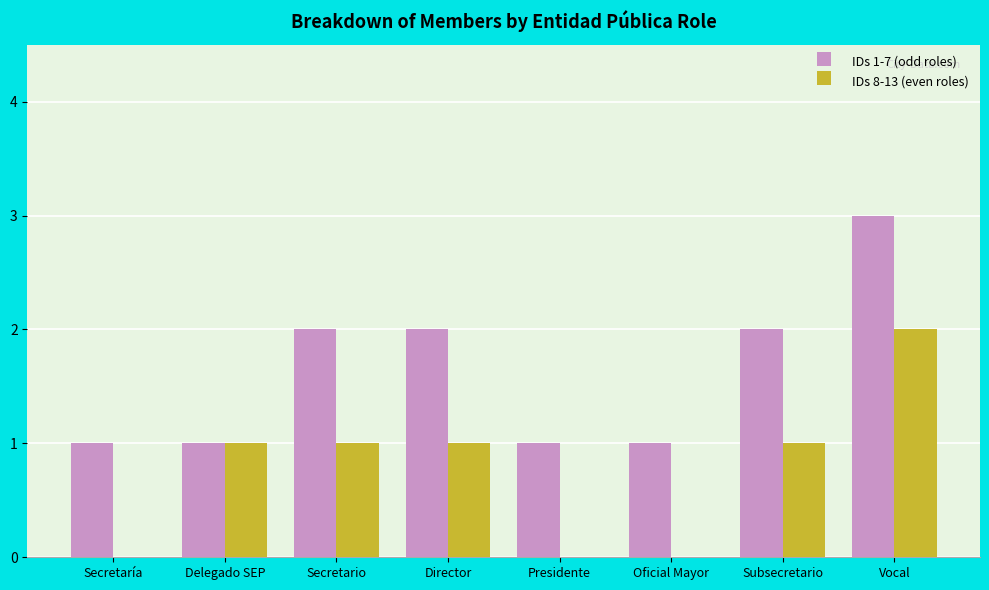

How many data points does each series have?

8